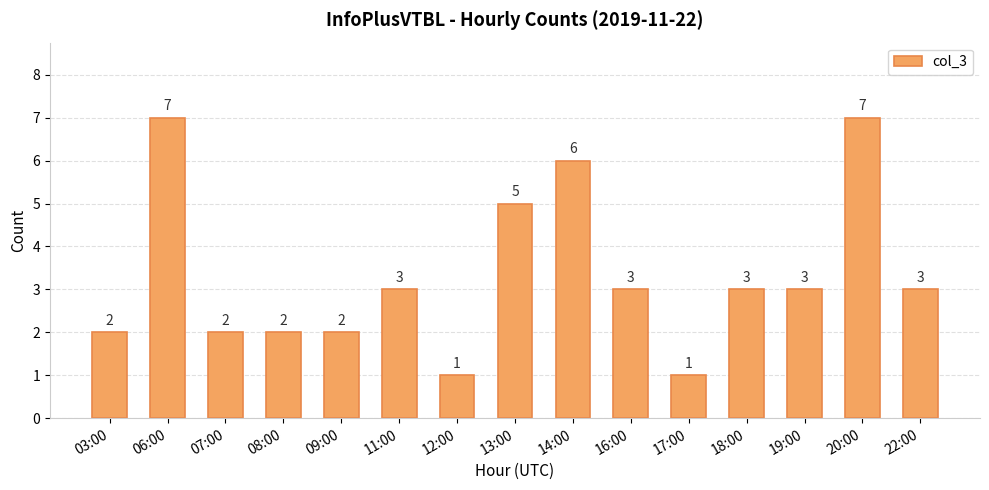

True or false: the data shows 2 at 03:00.

True